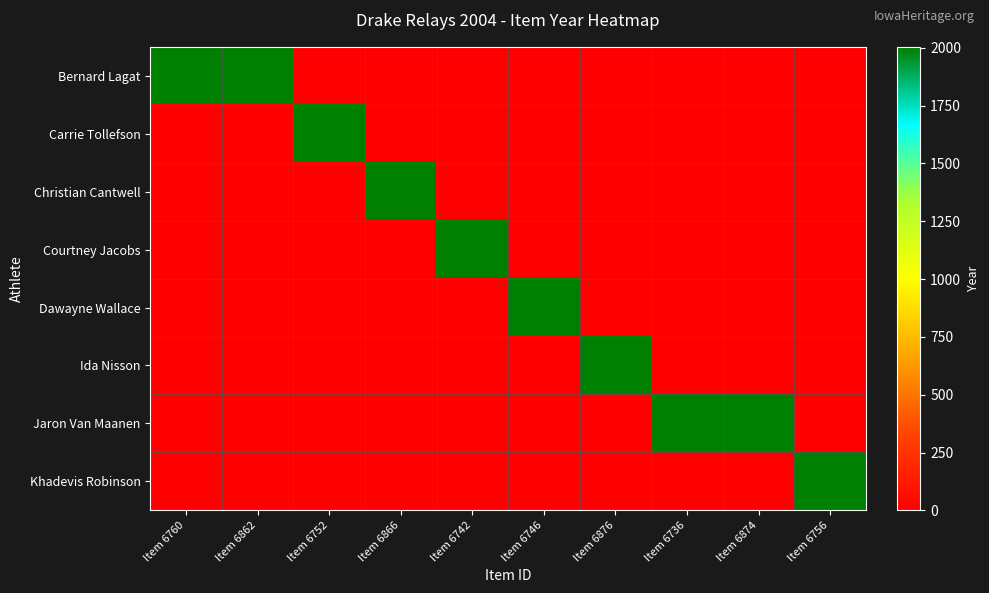

Reading left to right, what are all the values shown in this chart?

Bernard Lagat: Item 6760=2004	Item 6862=2004	Item 6752=0	Item 6866=0	Item 6742=0	Item 6746=0	Item 6876=0	Item 6736=0	Item 6874=0	Item 6756=0
Carrie Tollefson: Item 6760=0	Item 6862=0	Item 6752=2004	Item 6866=0	Item 6742=0	Item 6746=0	Item 6876=0	Item 6736=0	Item 6874=0	Item 6756=0
Christian Cantwell: Item 6760=0	Item 6862=0	Item 6752=0	Item 6866=2004	Item 6742=0	Item 6746=0	Item 6876=0	Item 6736=0	Item 6874=0	Item 6756=0
Courtney Jacobs: Item 6760=0	Item 6862=0	Item 6752=0	Item 6866=0	Item 6742=2004	Item 6746=0	Item 6876=0	Item 6736=0	Item 6874=0	Item 6756=0
Dawayne Wallace: Item 6760=0	Item 6862=0	Item 6752=0	Item 6866=0	Item 6742=0	Item 6746=2004	Item 6876=0	Item 6736=0	Item 6874=0	Item 6756=0
Ida Nisson: Item 6760=0	Item 6862=0	Item 6752=0	Item 6866=0	Item 6742=0	Item 6746=0	Item 6876=2004	Item 6736=0	Item 6874=0	Item 6756=0
Jaron Van Maanen: Item 6760=0	Item 6862=0	Item 6752=0	Item 6866=0	Item 6742=0	Item 6746=0	Item 6876=0	Item 6736=2004	Item 6874=2004	Item 6756=0
Khadevis Robinson: Item 6760=0	Item 6862=0	Item 6752=0	Item 6866=0	Item 6742=0	Item 6746=0	Item 6876=0	Item 6736=0	Item 6874=0	Item 6756=2004